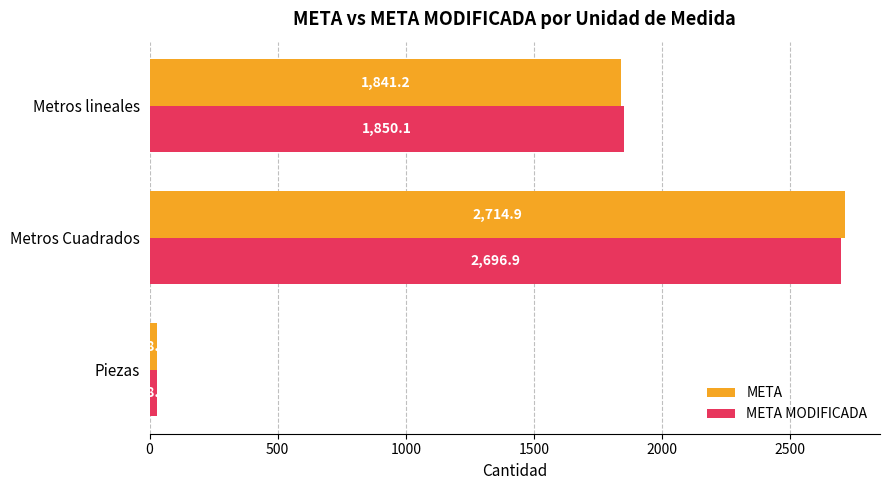

Rank the categories by META value from lowest to highest.

Piezas, Metros lineales, Metros Cuadrados